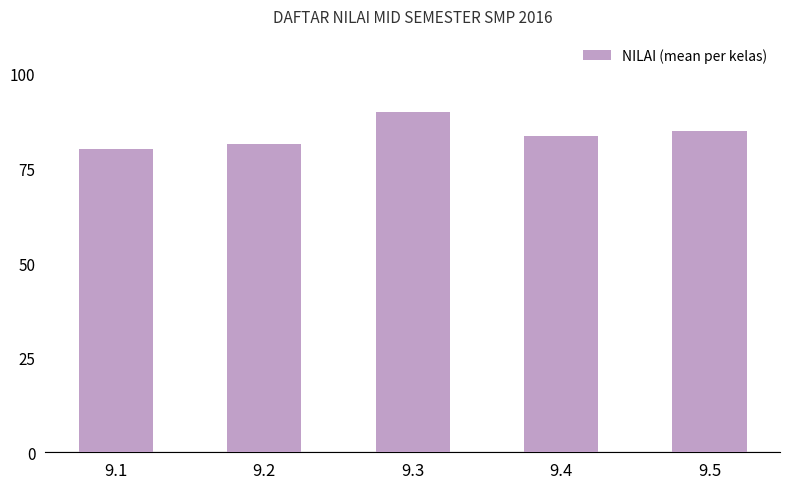

Reading right to left, extract all data points from this chart.

9.5=85.0	9.4=83.5	9.3=90.0	9.2=81.5	9.1=80.0